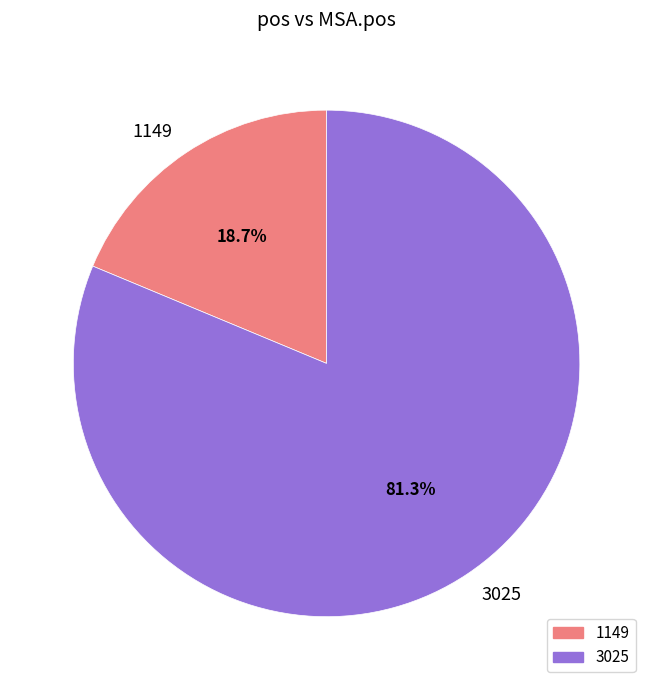

Does 3025 represent more than half of the total?

Yes